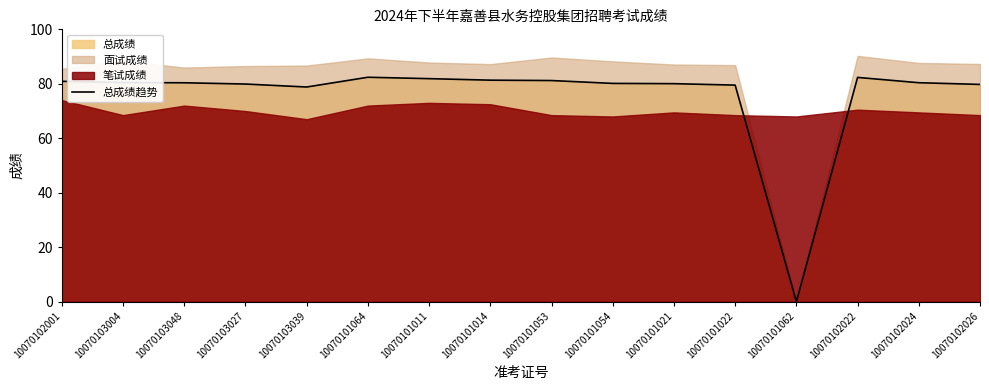

What is the difference between the second highest and second lowest values?

3.5